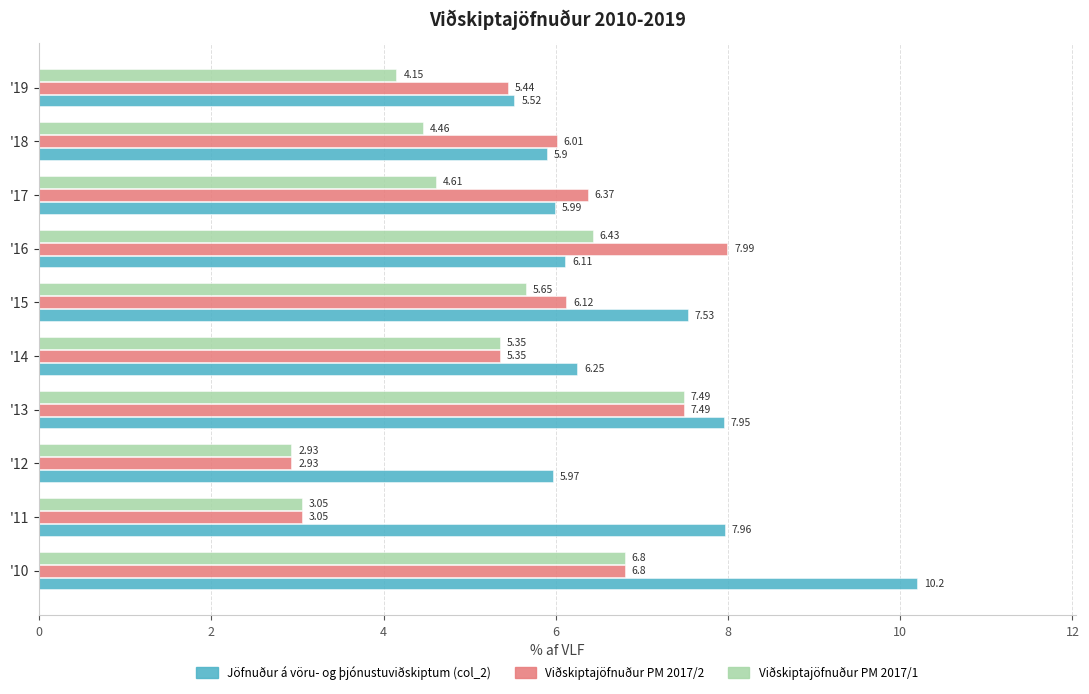

Between '14 and '19, which series saw the biggest shift?

Viðskiptajöfnuður PM 2017/1